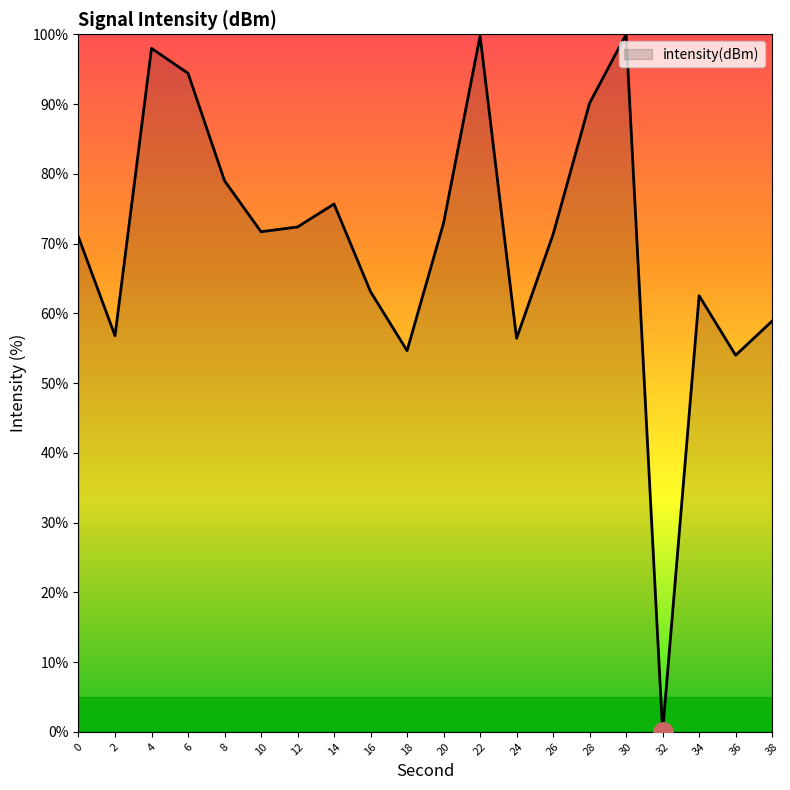

What is the approximate value at 26?

71.3